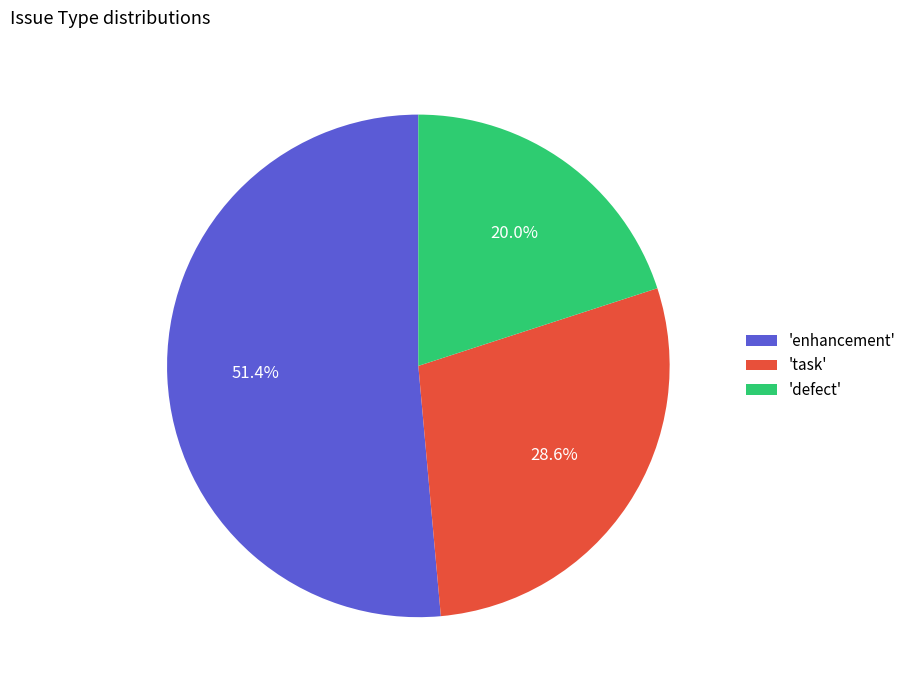

Which slice represents more than half of the pie?

'enhancement'